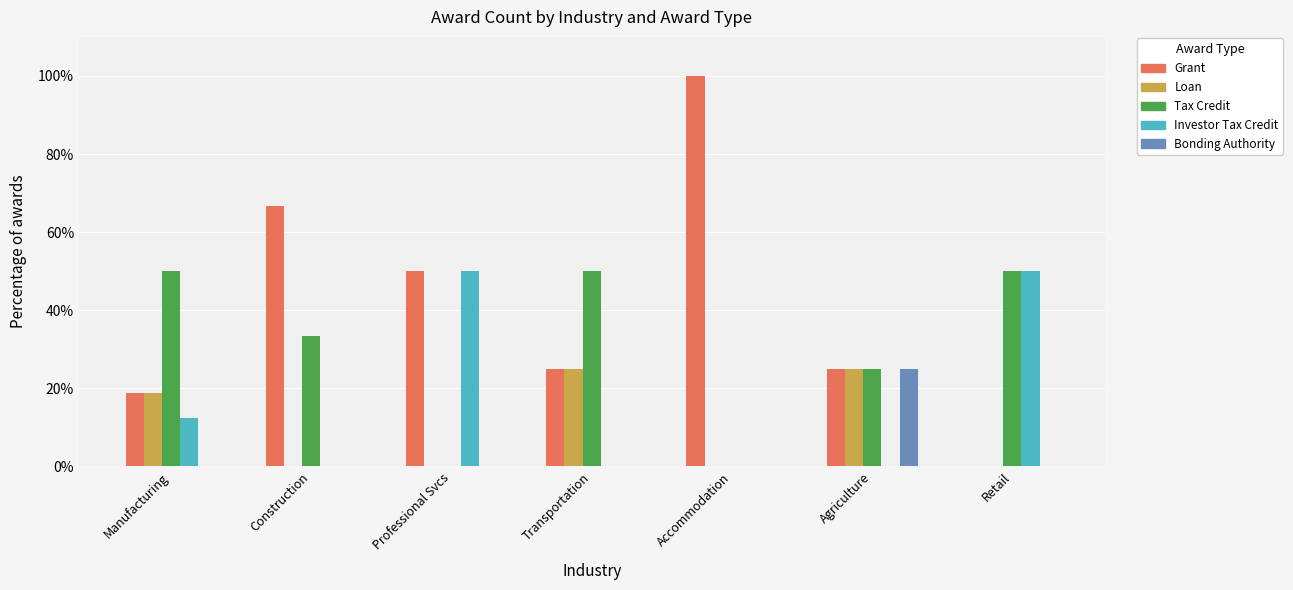

At which label does Tax Credit first exceed 33?

Manufacturing